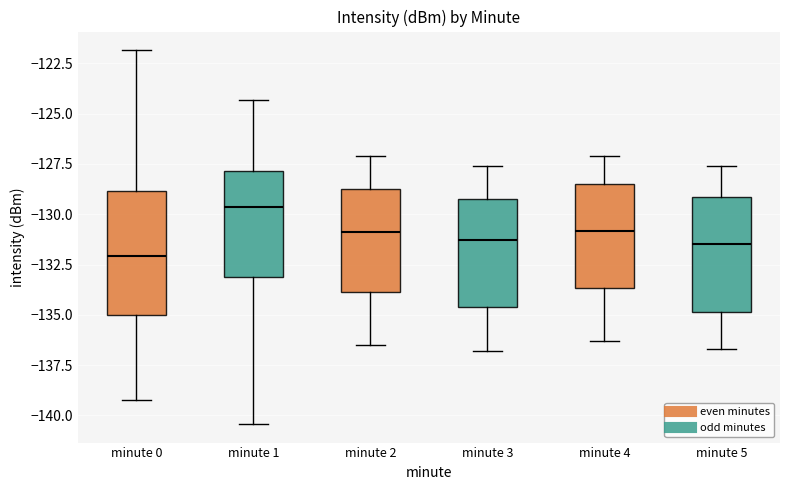

Reading left to right, transcribe this box plot: for each box, give where its median line is, the range the box spans, and where its two whiskers end, as read against the y-axis. The values are not printed on the chart, so give them approximately, as read against the axis.

minute 0: median -132.0, box -135.0 to -129.0, whiskers -139.0 to -122.0
minute 1: median -129.5, box -133.0 to -128.0, whiskers -140.5 to -124.5
minute 2: median -131.0, box -134.0 to -128.5, whiskers -136.5 to -127.0
minute 3: median -131.5, box -134.5 to -129.0, whiskers -137.0 to -127.5
minute 4: median -131.0, box -133.5 to -128.5, whiskers -136.5 to -127.0
minute 5: median -131.5, box -135.0 to -129.0, whiskers -136.5 to -127.5